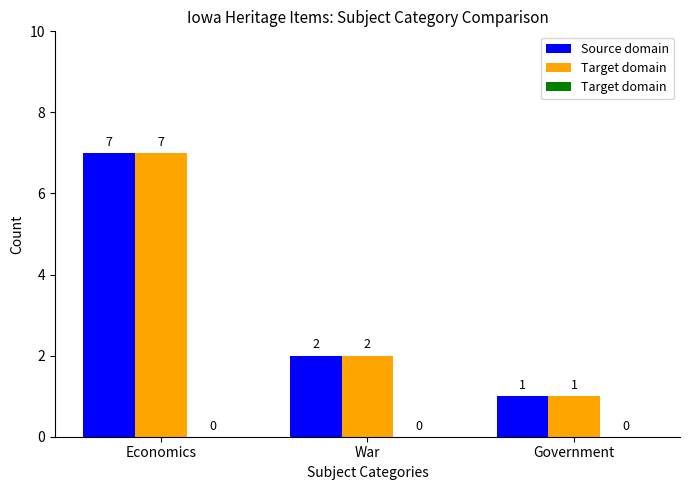

What is the minimum value for Source domain?

1